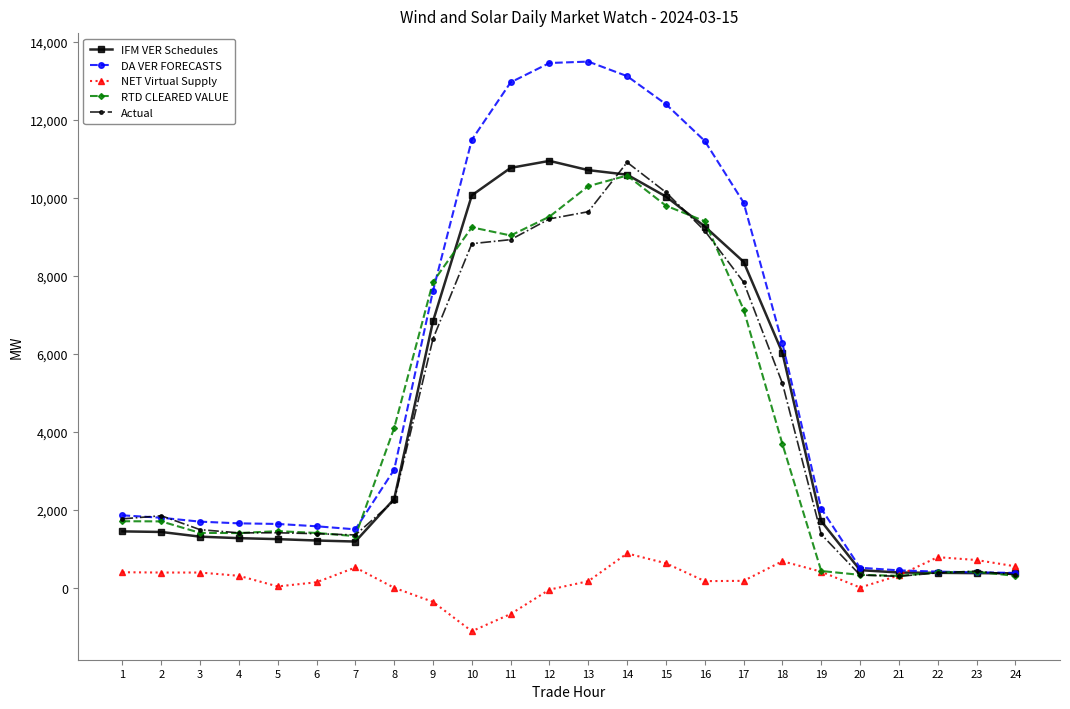

What is the maximum value shown in the chart?

13488.1